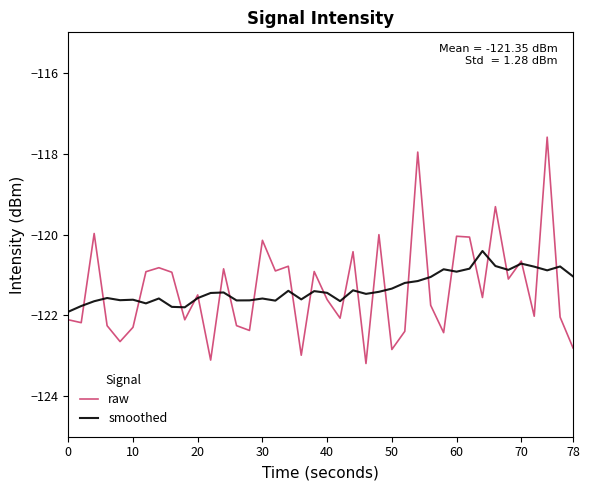

What is the difference between the maximum and minimum values in the smoothed series?

1.5